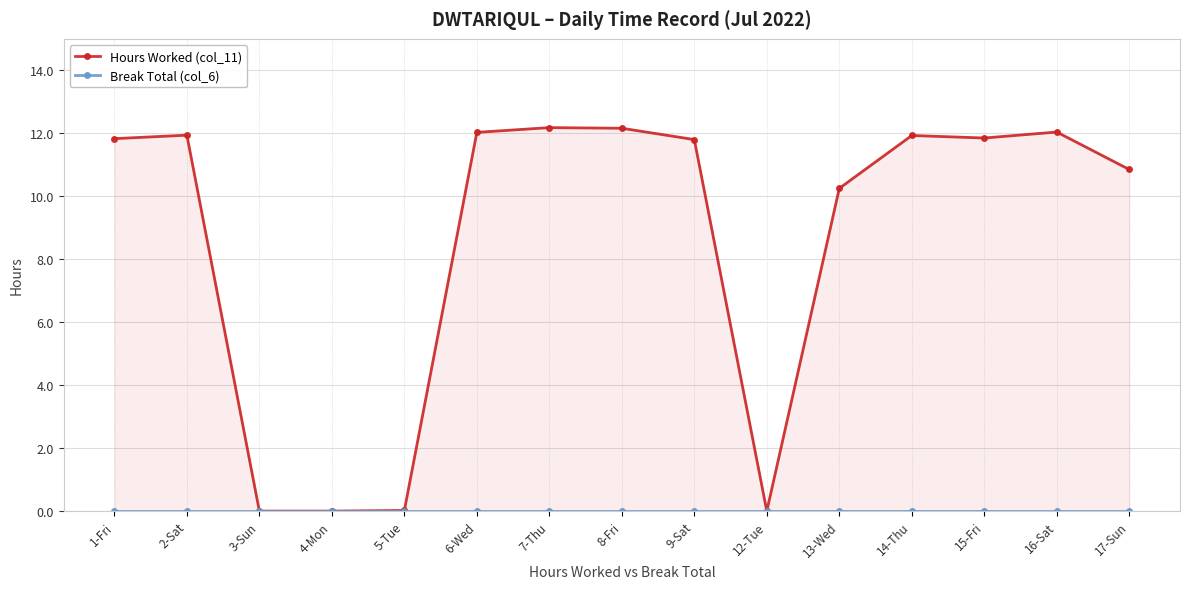

Read the Hours Worked (col_11) value at 9-Sat.

11.8